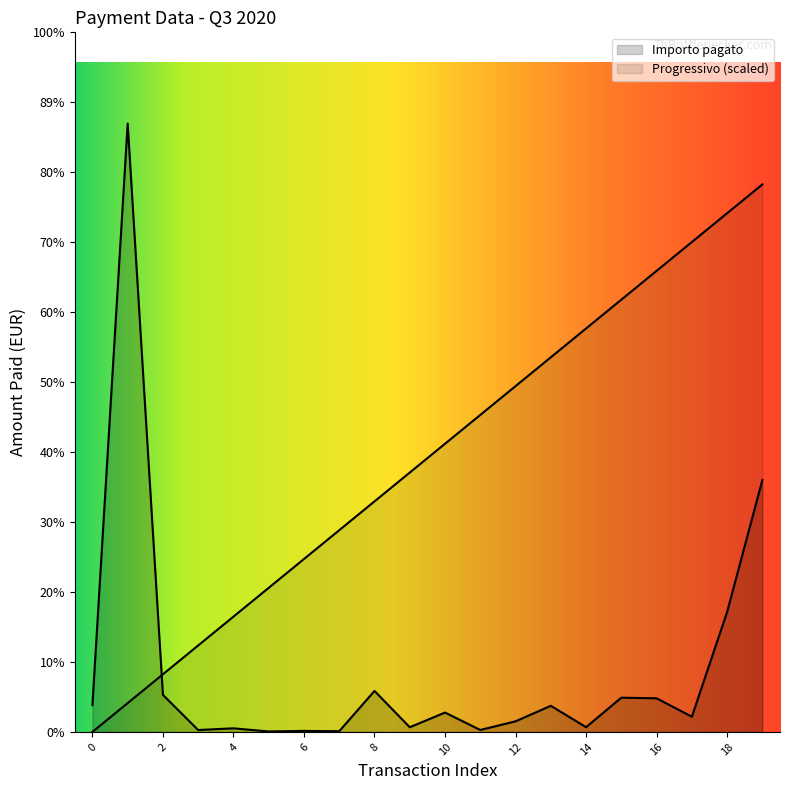

Does the chart display data point markers on the line(s)?

No